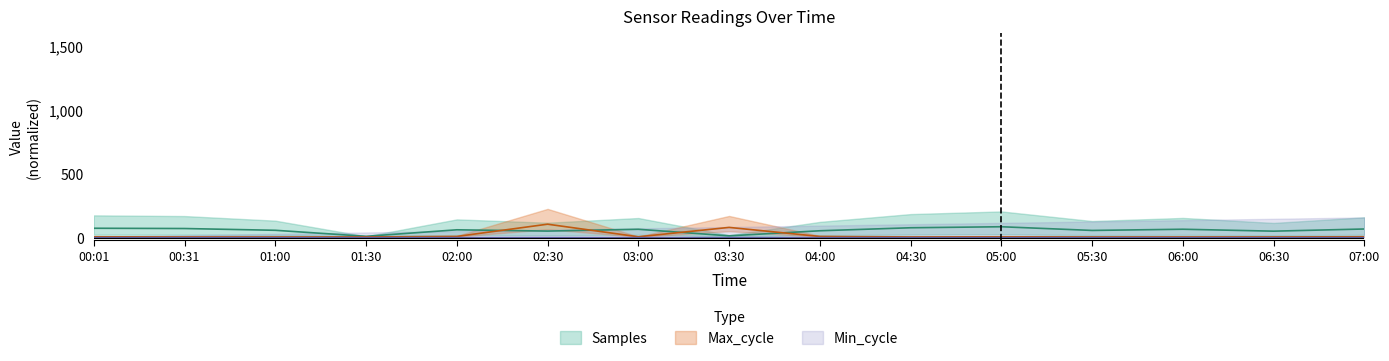

What is the label of the 7th point from the right?

04:00